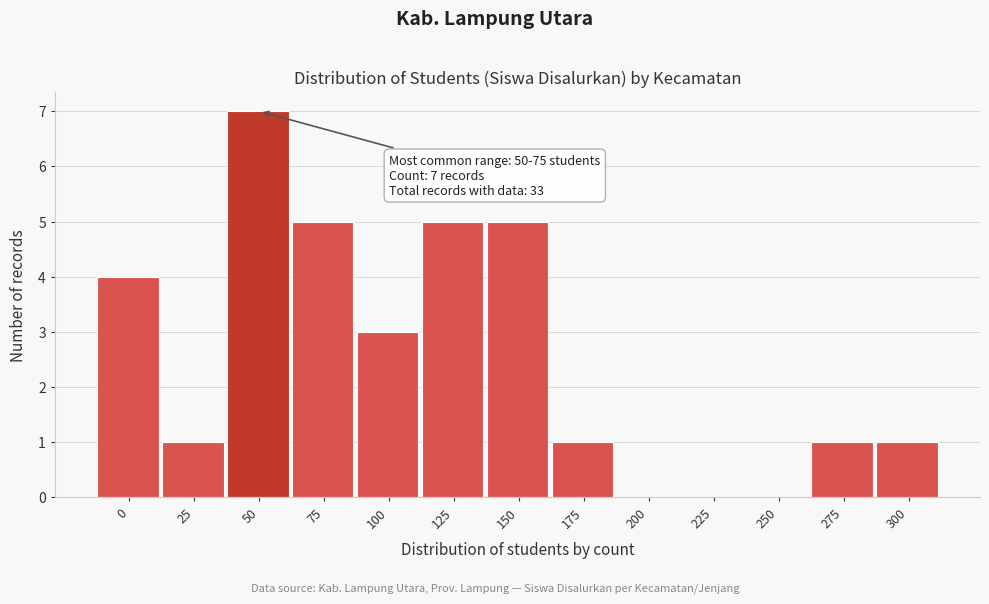

Reading left to right, transcribe all the data shown in this chart.

0=4	25=1	50=7	75=5	100=3	125=5	150=5	175=1	200=0	225=0	250=0	275=1	300=1